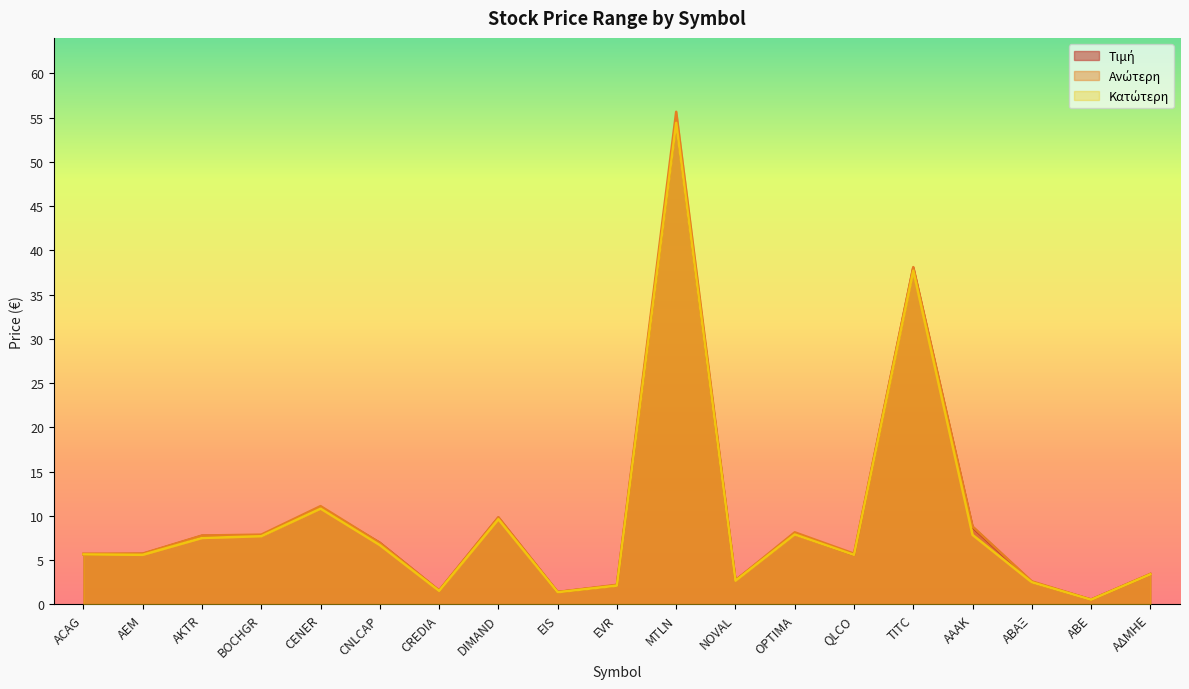

What is the smallest value displayed?

0.5